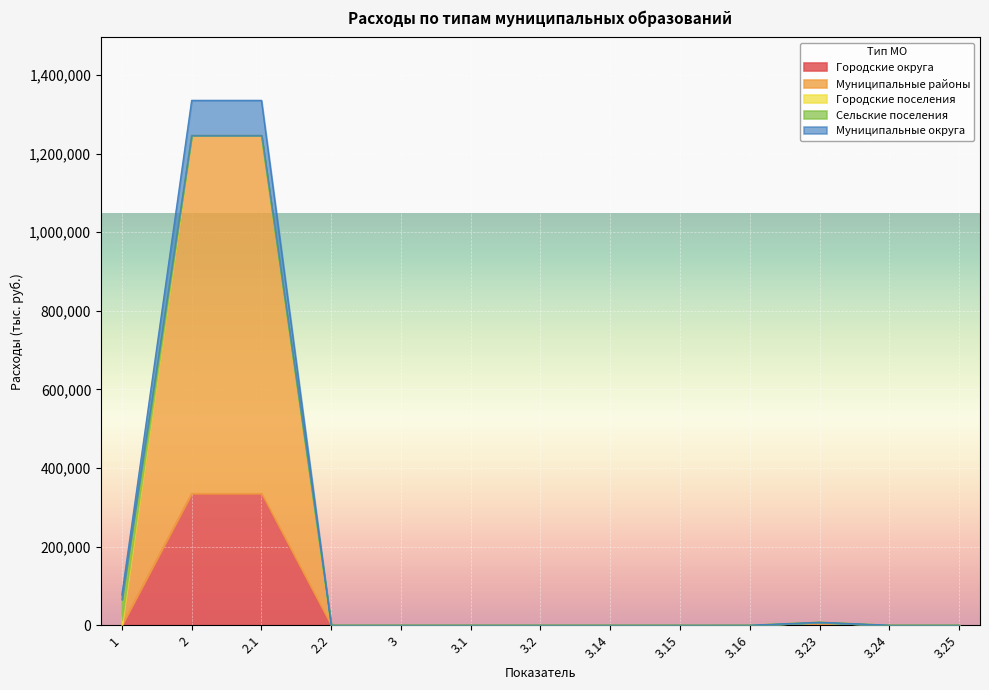

List the labels in order of Муниципальные округа value, largest first.

2, 2.1, 1, 3.23, 3.16, 2.2, 3, 3.1, 3.2, 3.14, 3.15, 3.24, 3.25